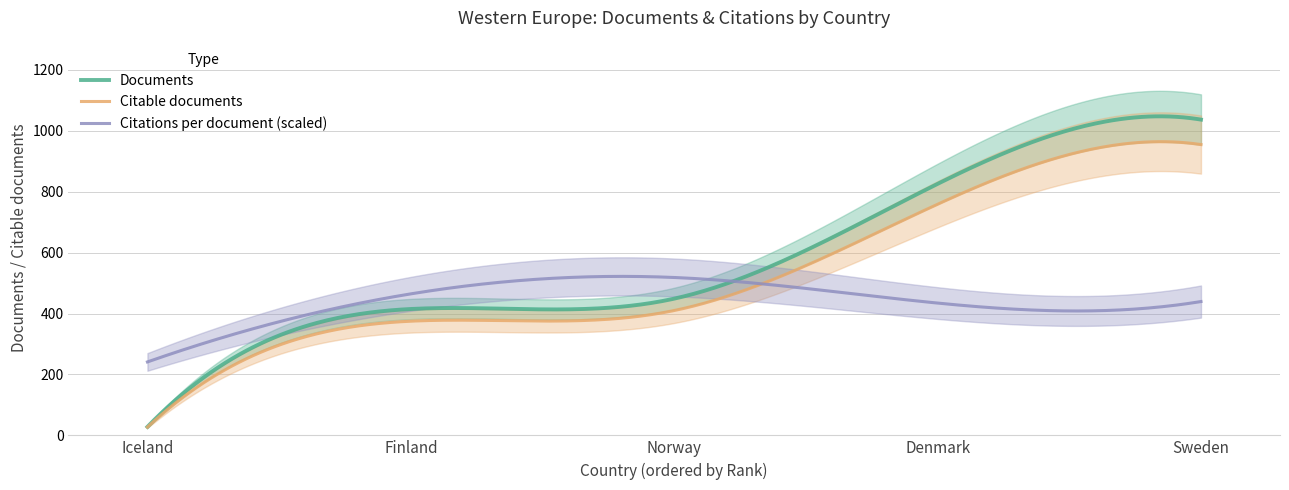

True or false: Citations per document has more than 1 interior local peaks.

False